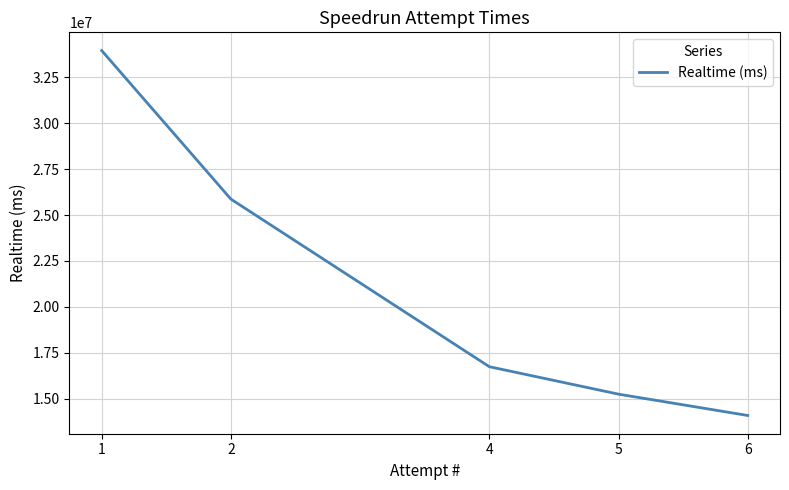

The value at 4 is 4040750. True or false?

False